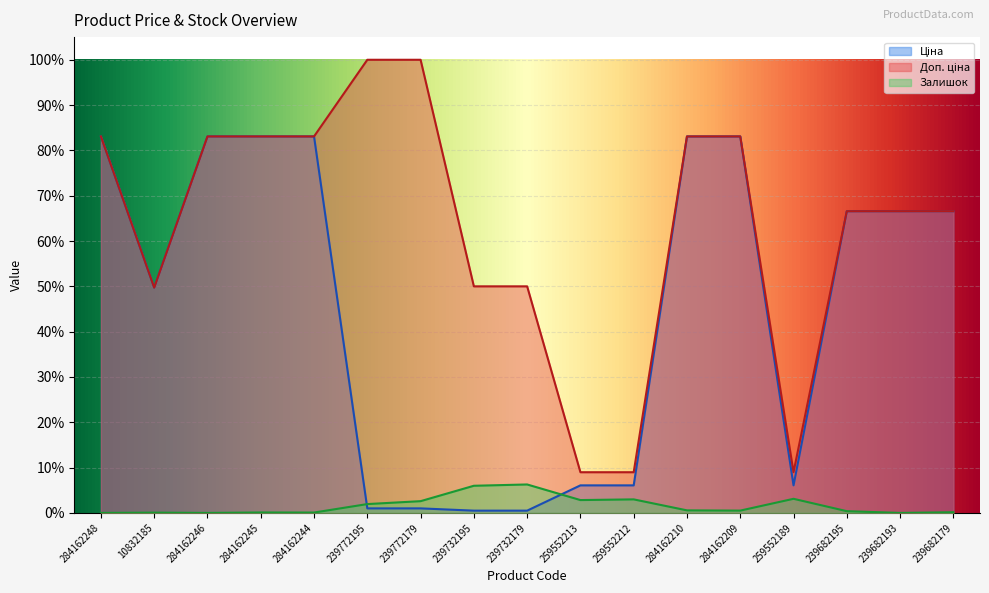

Where is the first local minimum for Залишок?

284162246